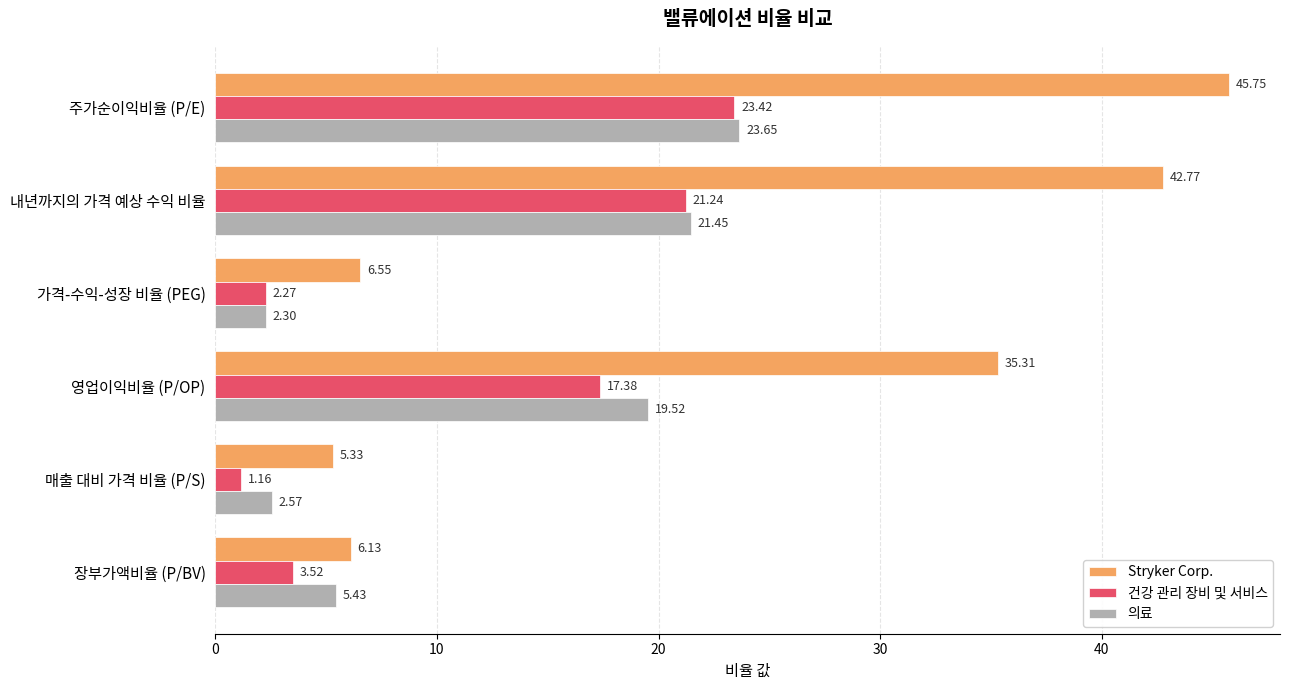

Where is 건강 관리 장비 및 서비스 nearest to the value 12?

영업이익비율 (P/OP)